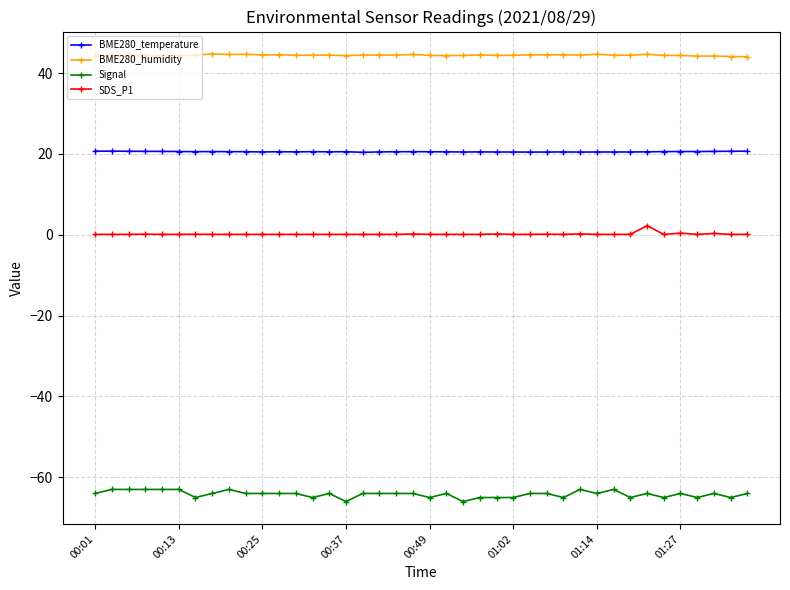

True or false: BME280_temperature and Signal cross at least once.

False